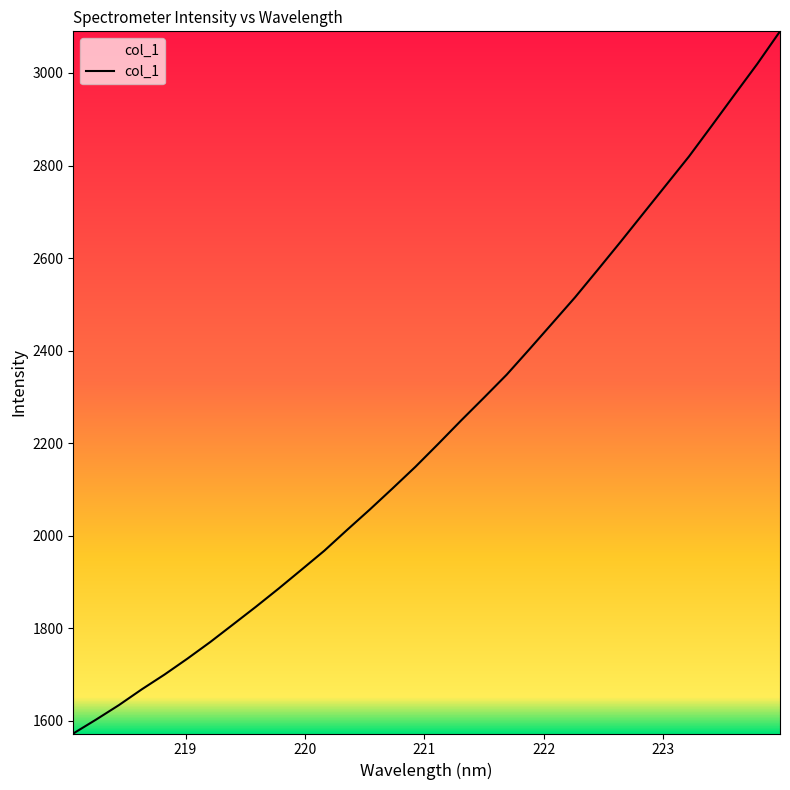

What is the difference between the maximum and minimum values?

1516.9